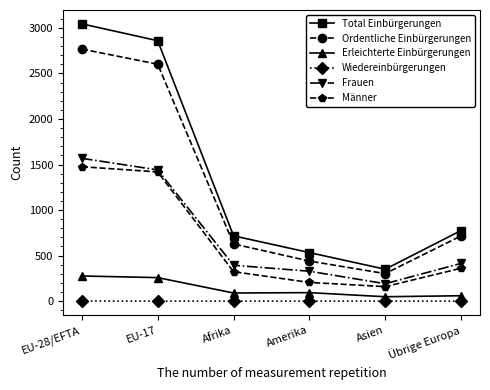

Is this an area chart (filled region under the line)?

No